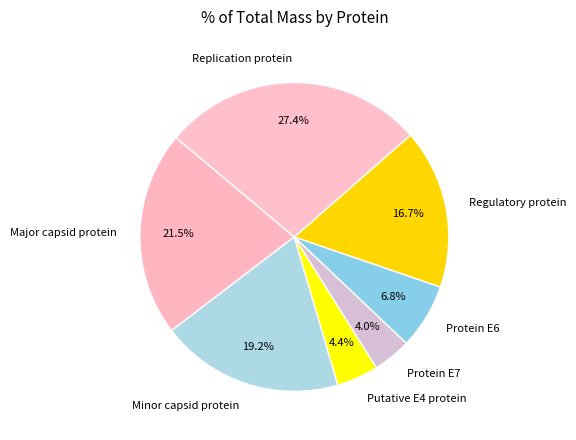

Which category has the biggest portion of the pie?

Replication protein